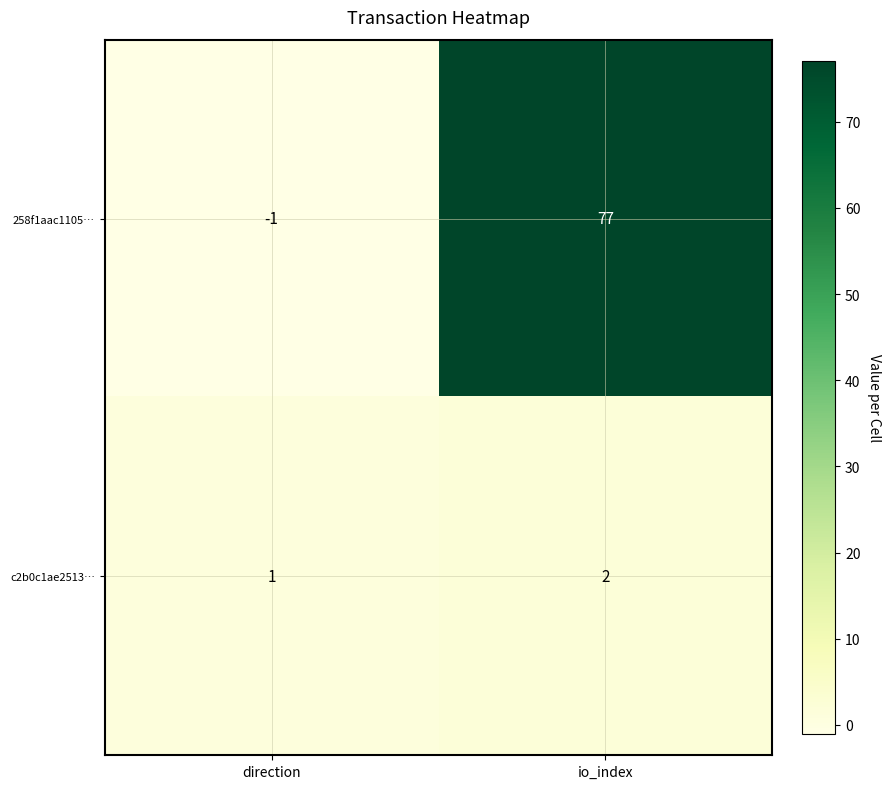

What is the difference between the highest and lowest values at io_index?

75